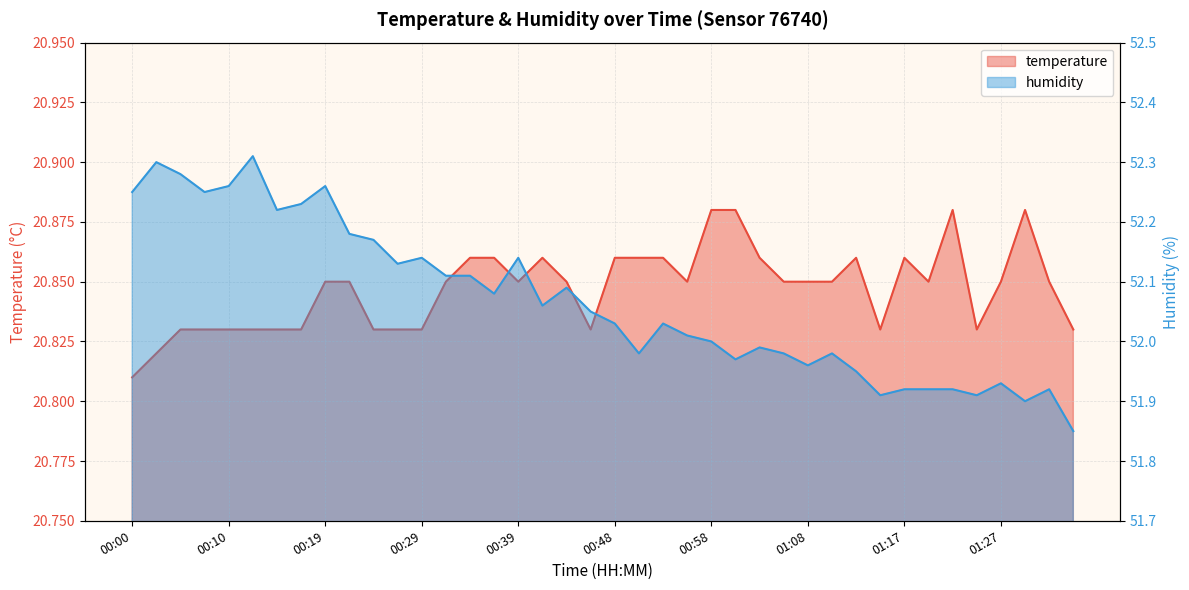

Which category has the highest value in the temperature series?

00:58